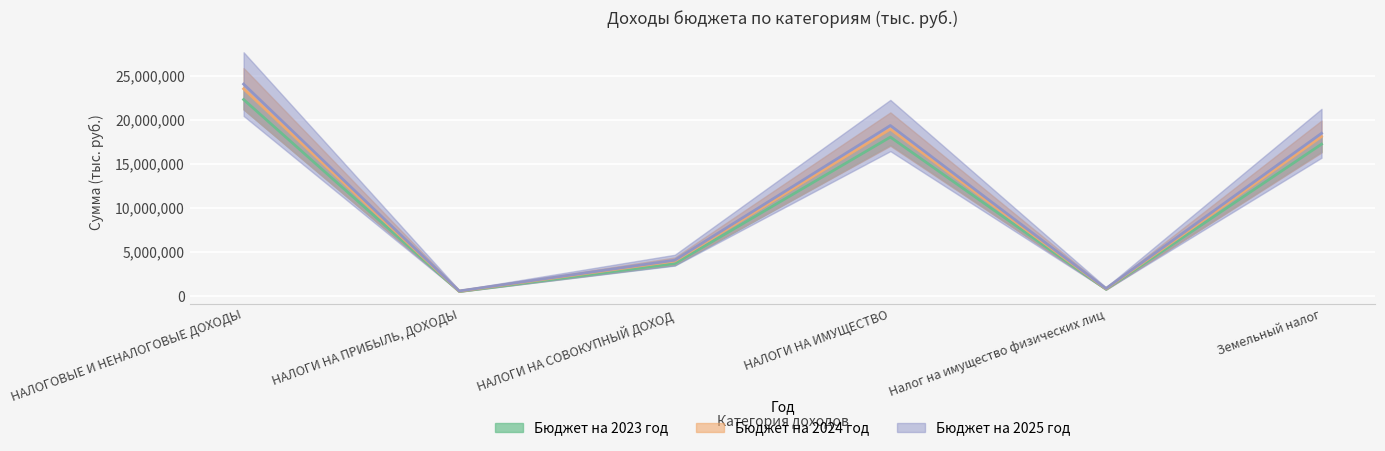

Is it true that Бюджет на 2024 год equals 18962745 at НАЛОГИ НА ИМУЩЕСТВО?

True